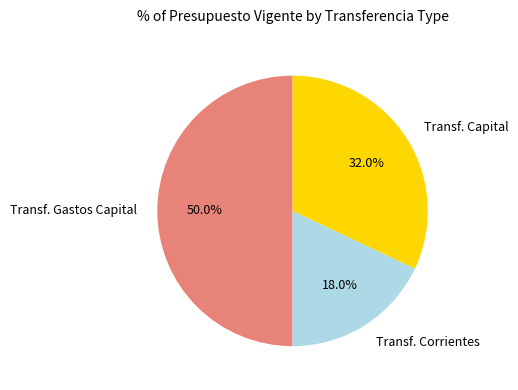

Do Transf. Corrientes and Transf. Gastos Capital together represent more than half of the pie?

Yes